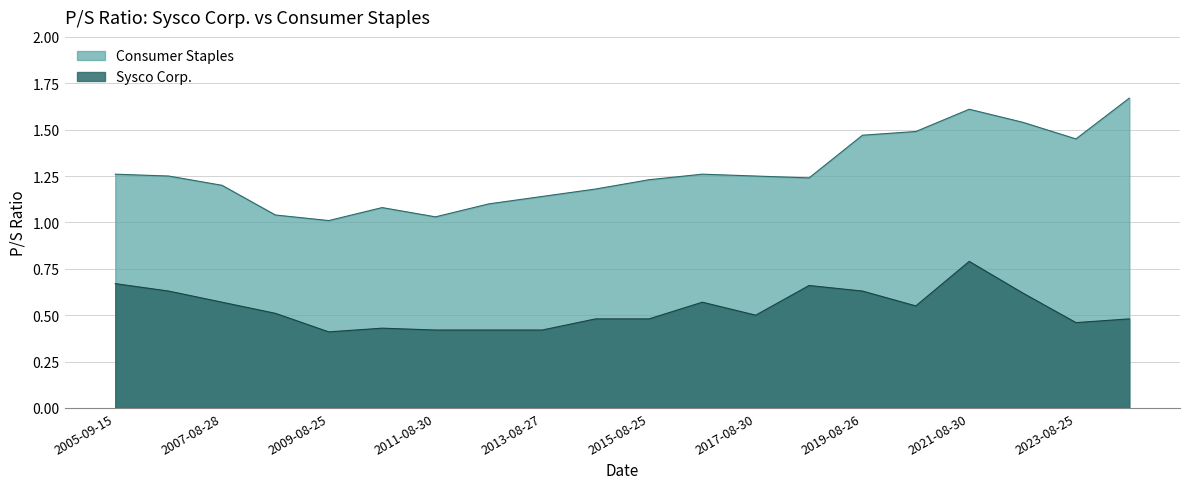

Between 2011-08-30 and 2012-08-28, which series saw the biggest shift?

Consumer Staples